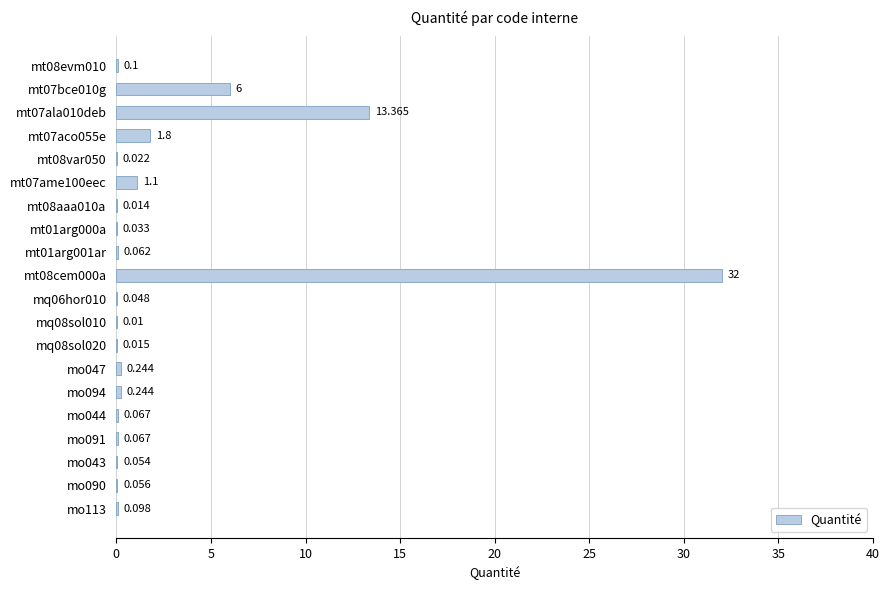

How many categories are shown in the chart?

20